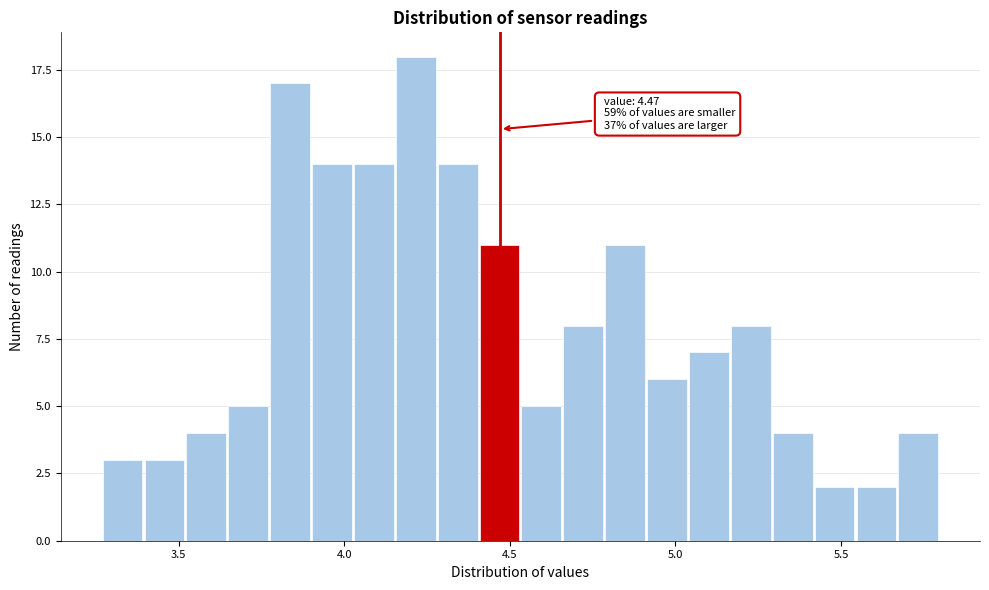

Around what value on the x-axis is the tallest bar? Give the approximate position of its centre, as read against the axis.

4.20